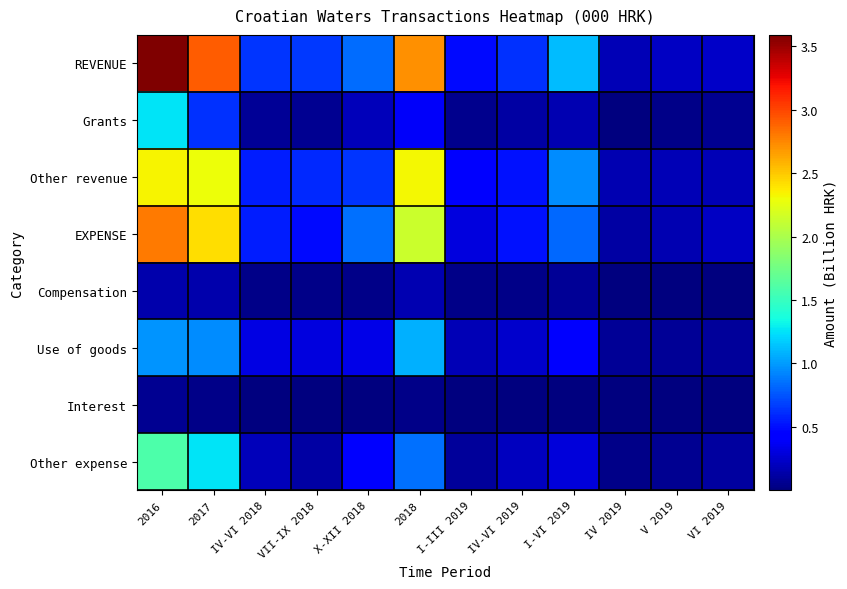

Reading left to right, what are all the values shown in this chart?

REVENUE: 2016=3.6	2017=2.9	IV-VI 2018=0.6	VII-IX 2018=0.7	X-XII 2018=0.8	2018=2.7	I-III 2019=0.5	IV-VI 2019=0.6	I-VI 2019=1.1	IV 2019=0.2	V 2019=0.2	VI 2019=0.2
Grants: 2016=1.3	2017=0.6	IV-VI 2018=0.1	VII-IX 2018=0.1	X-XII 2018=0.2	2018=0.4	I-III 2019=0.0	IV-VI 2019=0.1	I-VI 2019=0.2	IV 2019=0.0	V 2019=0.0	VI 2019=0.1
Other revenue: 2016=2.3	2017=2.3	IV-VI 2018=0.6	VII-IX 2018=0.6	X-XII 2018=0.6	2018=2.3	I-III 2019=0.4	IV-VI 2019=0.5	I-VI 2019=1.0	IV 2019=0.2	V 2019=0.2	VI 2019=0.2
EXPENSE: 2016=2.8	2017=2.4	IV-VI 2018=0.6	VII-IX 2018=0.5	X-XII 2018=0.8	2018=2.1	I-III 2019=0.3	IV-VI 2019=0.5	I-VI 2019=0.8	IV 2019=0.1	V 2019=0.2	VI 2019=0.2
Compensation: 2016=0.1	2017=0.2	IV-VI 2018=0.0	VII-IX 2018=0.0	X-XII 2018=0.0	2018=0.2	I-III 2019=0.0	IV-VI 2019=0.0	I-VI 2019=0.1	IV 2019=0.0	V 2019=0.0	VI 2019=0.0
Use of goods: 2016=1.0	2017=1.0	IV-VI 2018=0.3	VII-IX 2018=0.3	X-XII 2018=0.3	2018=1.1	I-III 2019=0.2	IV-VI 2019=0.3	I-VI 2019=0.4	IV 2019=0.1	V 2019=0.1	VI 2019=0.1
Interest: 2016=0.1	2017=0.0	IV-VI 2018=0.0	VII-IX 2018=0.0	X-XII 2018=0.0	2018=0.0	I-III 2019=0.0	IV-VI 2019=0.0	I-VI 2019=0.0	IV 2019=0.0	V 2019=0.0	VI 2019=0.0
Other expense: 2016=1.6	2017=1.3	IV-VI 2018=0.2	VII-IX 2018=0.1	X-XII 2018=0.5	2018=0.9	I-III 2019=0.1	IV-VI 2019=0.2	I-VI 2019=0.3	IV 2019=0.0	V 2019=0.1	VI 2019=0.1